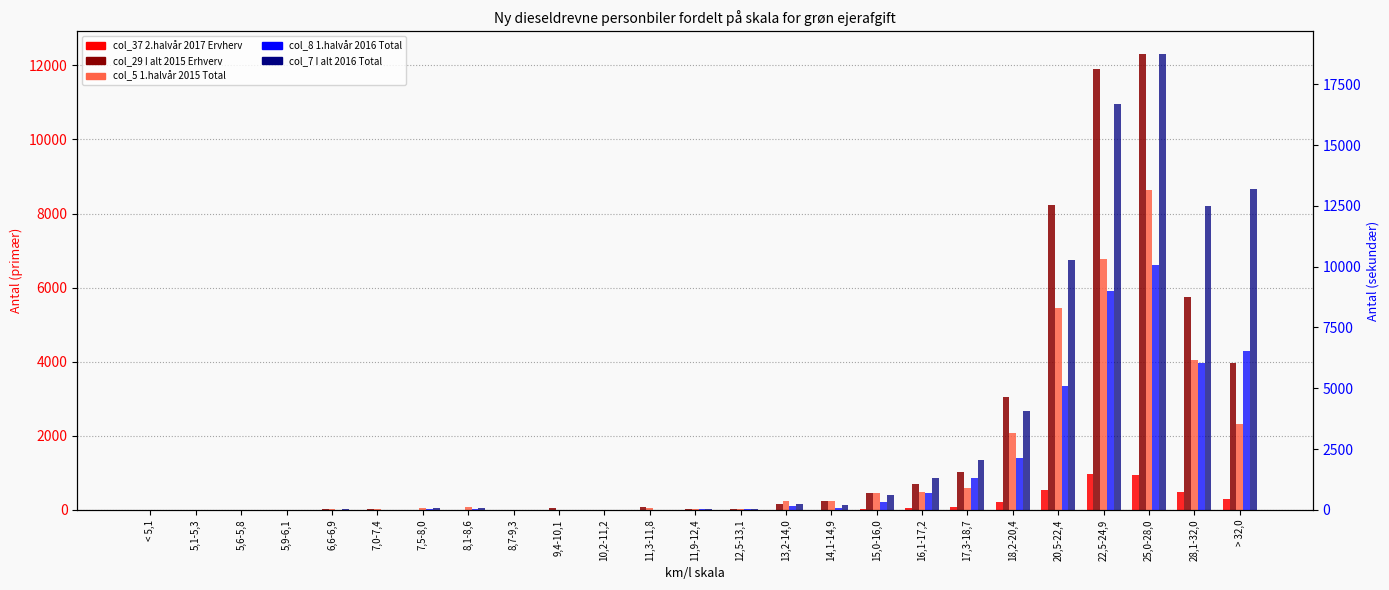

Where does the col_5 (1. halvår 2015 Total) series first go above 63?

8,1-8,6